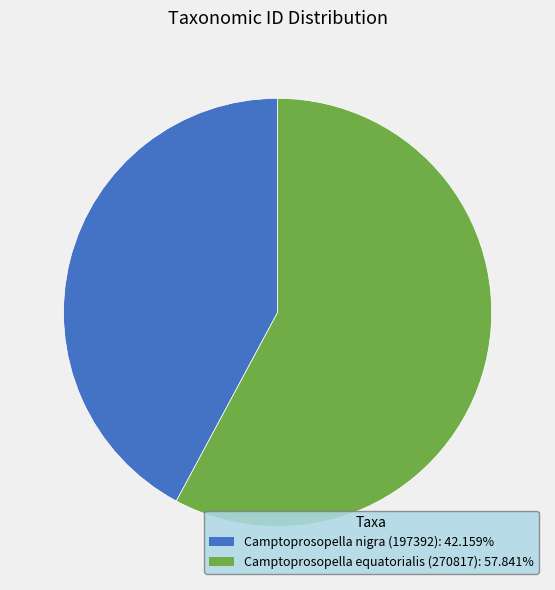

True or false: Camptoprosopella nigra (197392) accounts for 42% of the total.

True